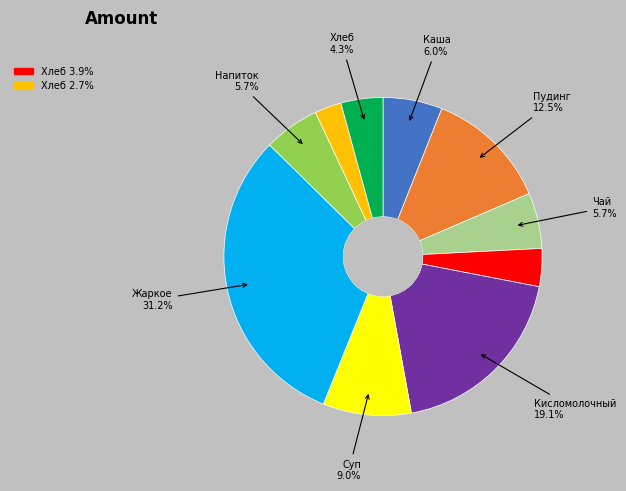

Is there any slice that represents more than half of the pie?

No